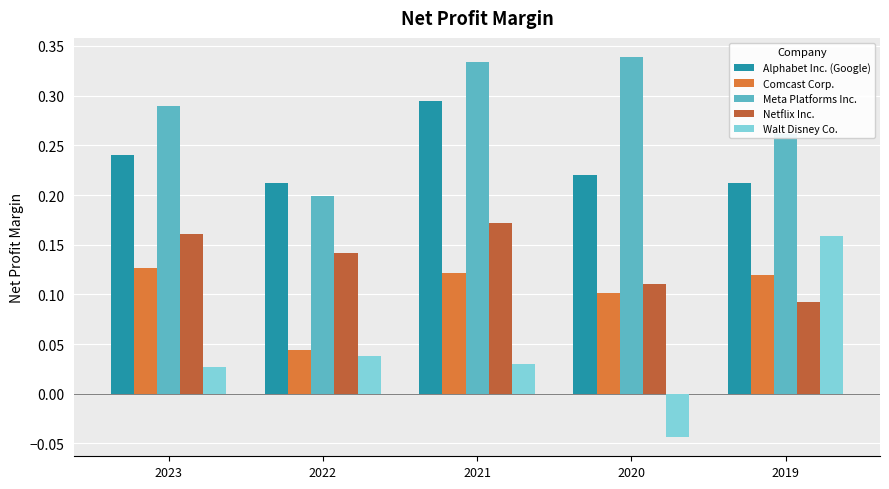

How many data points in Walt Disney Co. are less than 0?

1